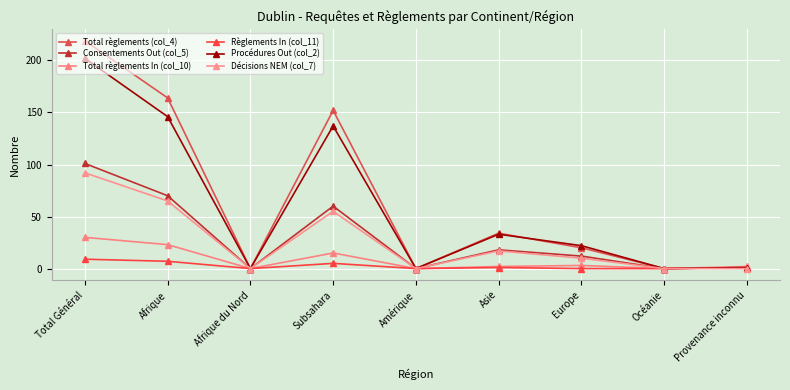

Is it true that Procédures Out (col_2) equals 0 at Océanie?

True